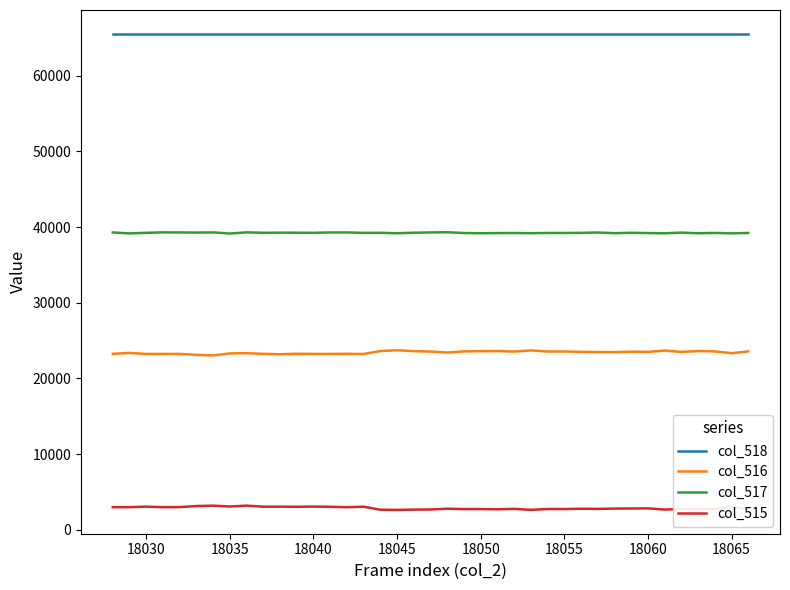

True or false: col_517 and col_515 intersect in this chart.

False